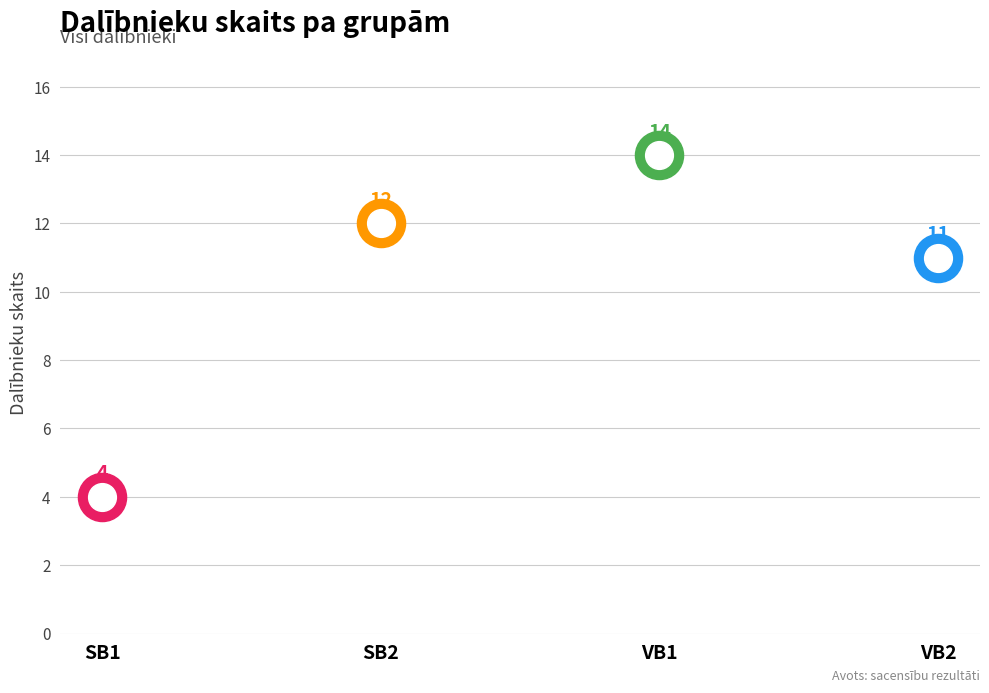

Between VB2 and SB1, which is larger?

VB2